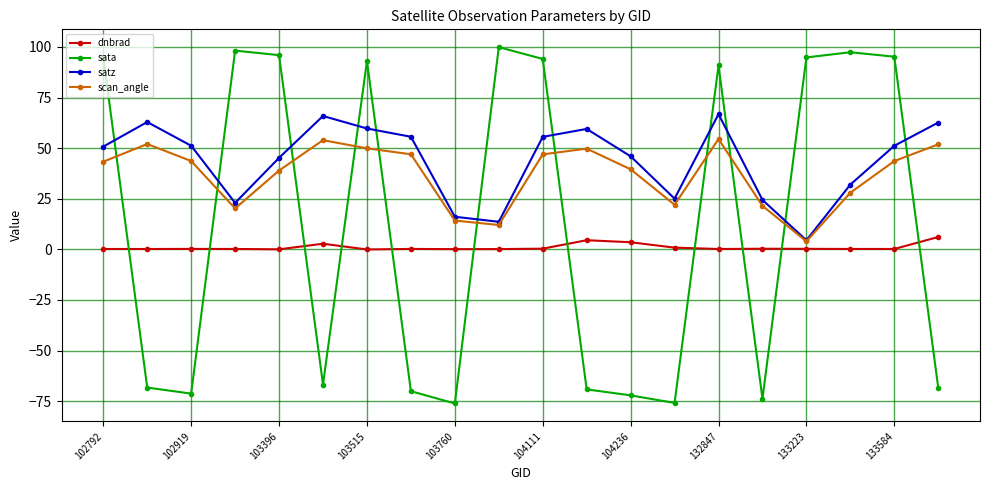

List the series in order of their peak value, highest first.

sata, satz, scan_angle, dnbrad